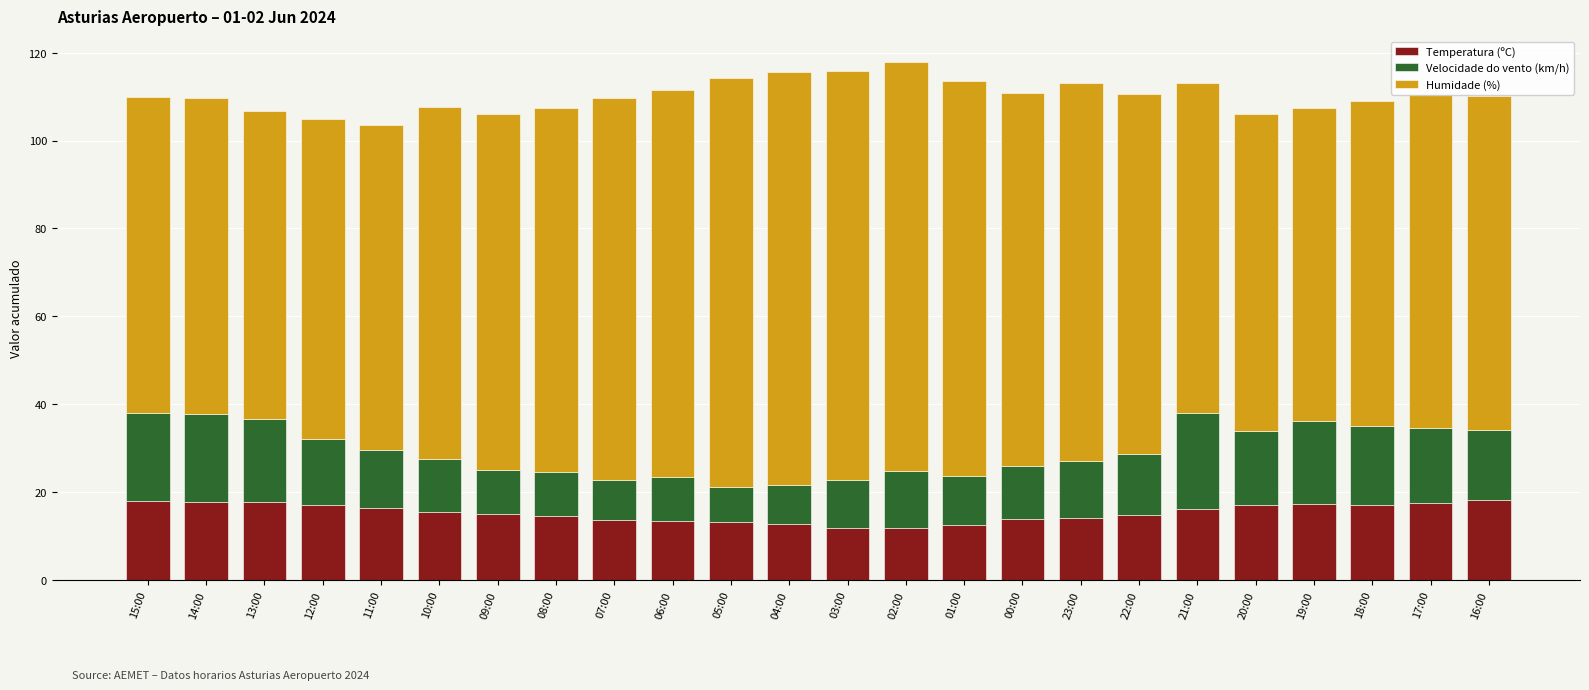

How many data points does each series have?

24